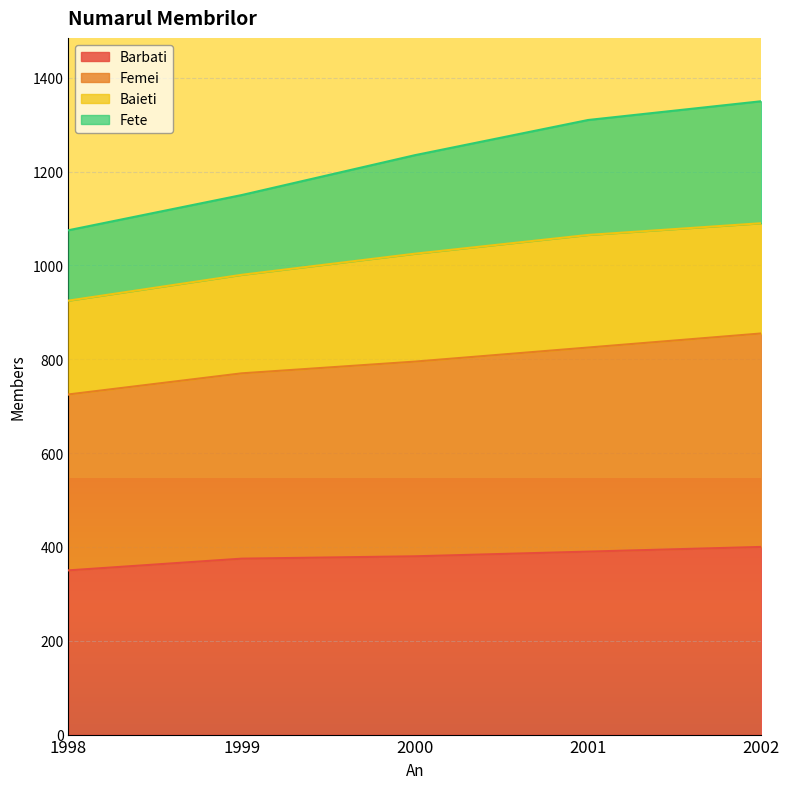

How many data points in Fete are above 1235?

2